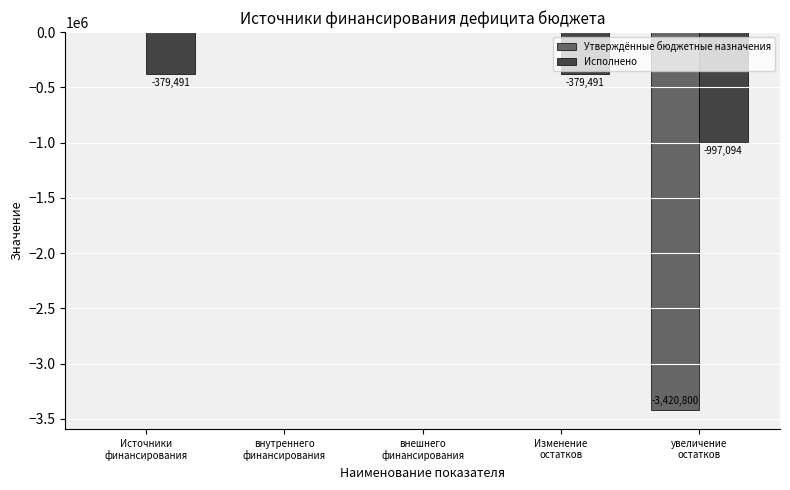

Which series has the largest total across all categories?

Исполнено